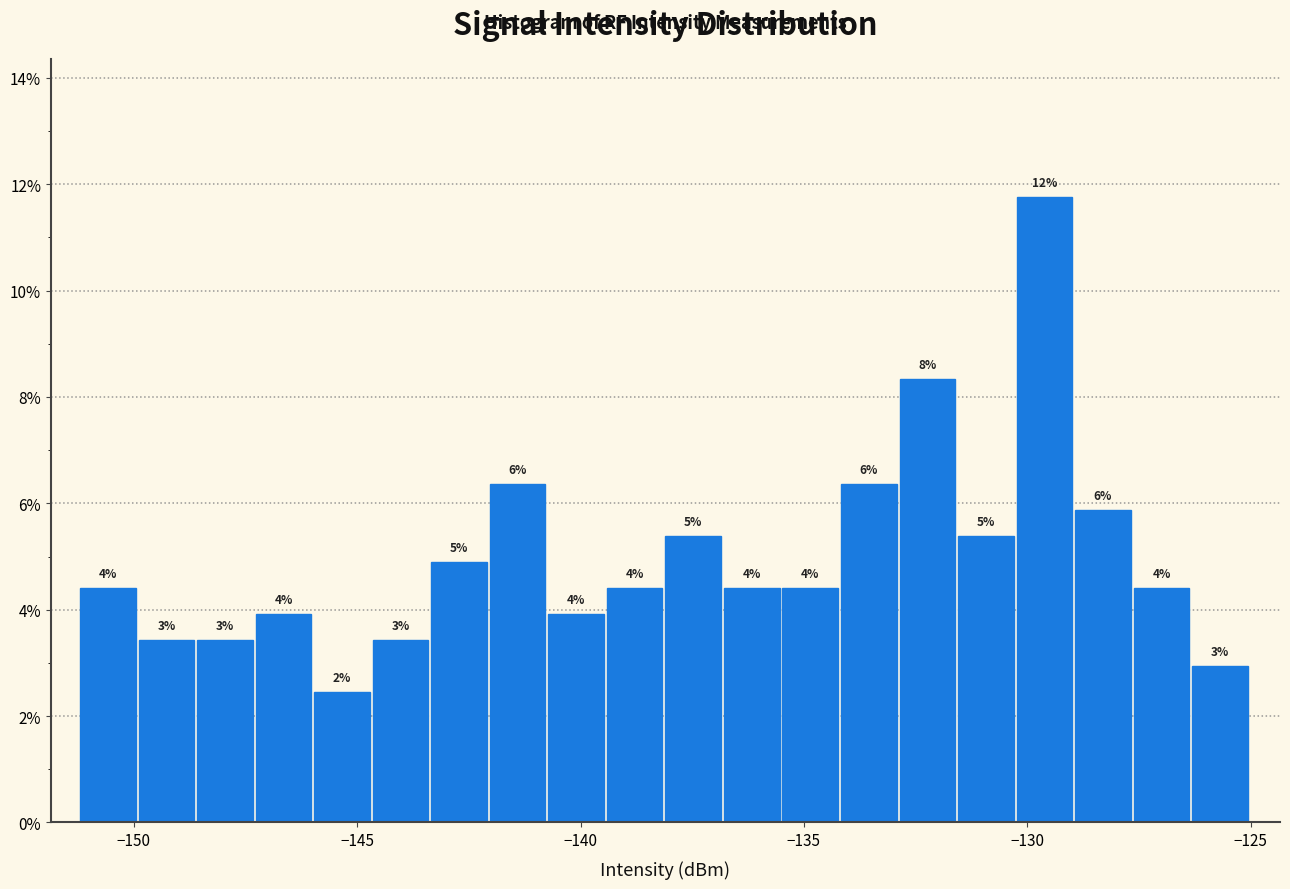

Around what value on the x-axis is the tallest bar? Give the approximate position of its centre, as read against the axis.

-129.5